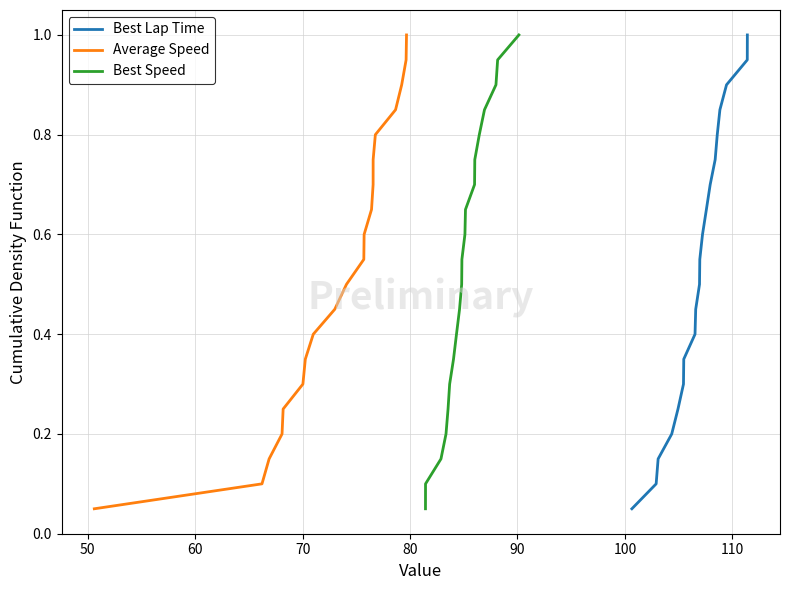

Reading left to right, extract all data points from this chart.

Best Lap Time: 0.1	0.1	0.1	0.2	0.2	0.3	0.3	0.4	0.5	0.5	0.6	0.6	0.7	0.7	0.8	0.8	0.8	0.9	0.9	1.0
Average Speed: 0.1	0.1	0.1	0.2	0.2	0.3	0.3	0.4	0.5	0.5	0.6	0.6	0.7	0.7	0.8	0.8	0.8	0.9	0.9	1.0
Best Speed: 0.1	0.1	0.1	0.2	0.2	0.3	0.3	0.4	0.5	0.5	0.6	0.6	0.7	0.7	0.8	0.8	0.8	0.9	0.9	1.0